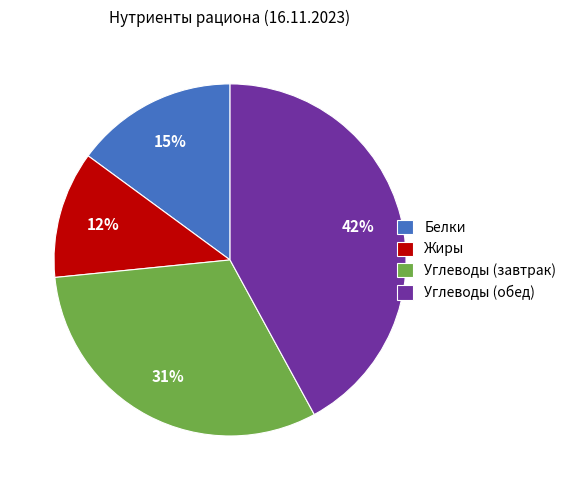

What percentage is the Углеводы (завтрак) slice, to the nearest percent?

31%